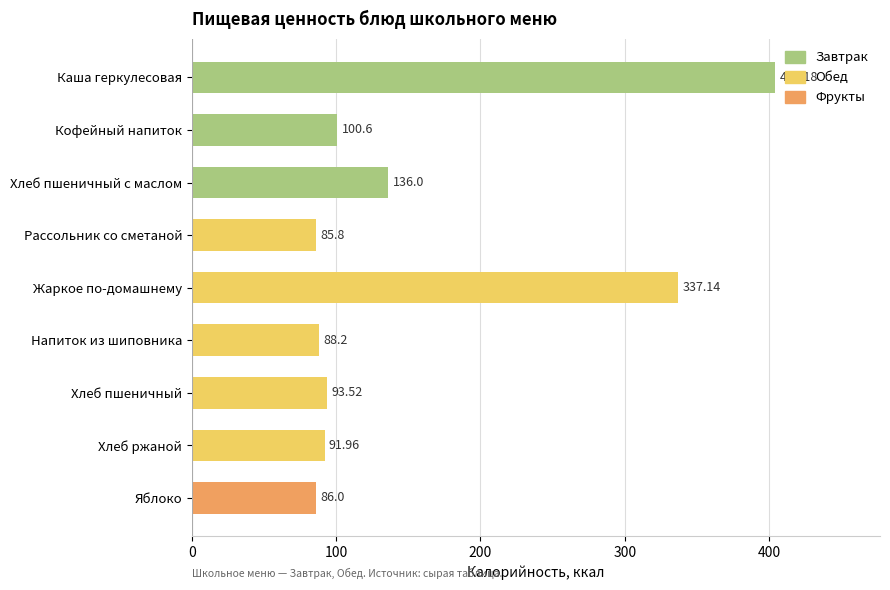

What is the difference between the values at Хлеб пшеничный с маслом and Яблоко?

50.0